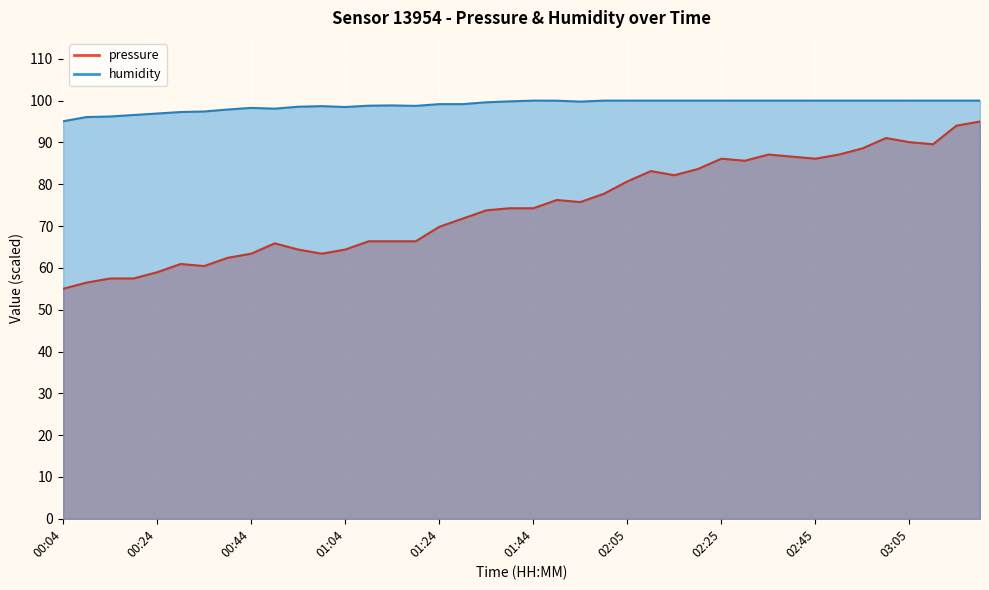

Rank the categories by pressure value from highest to lowest.

03:20, 03:15, 03:00, 03:05, 03:10, 02:55, 02:35, 02:50, 02:40, 02:25, 02:45, 02:30, 02:20, 02:10, 02:15, 02:05, 02:00, 01:49, 01:55, 01:39, 01:44, 01:34, 01:29, 01:24, 01:09, 01:14, 01:19, 00:49, 00:54, 01:04, 00:44, 00:59, 00:39, 00:29, 00:34, 00:24, 00:14, 00:19, 00:09, 00:04